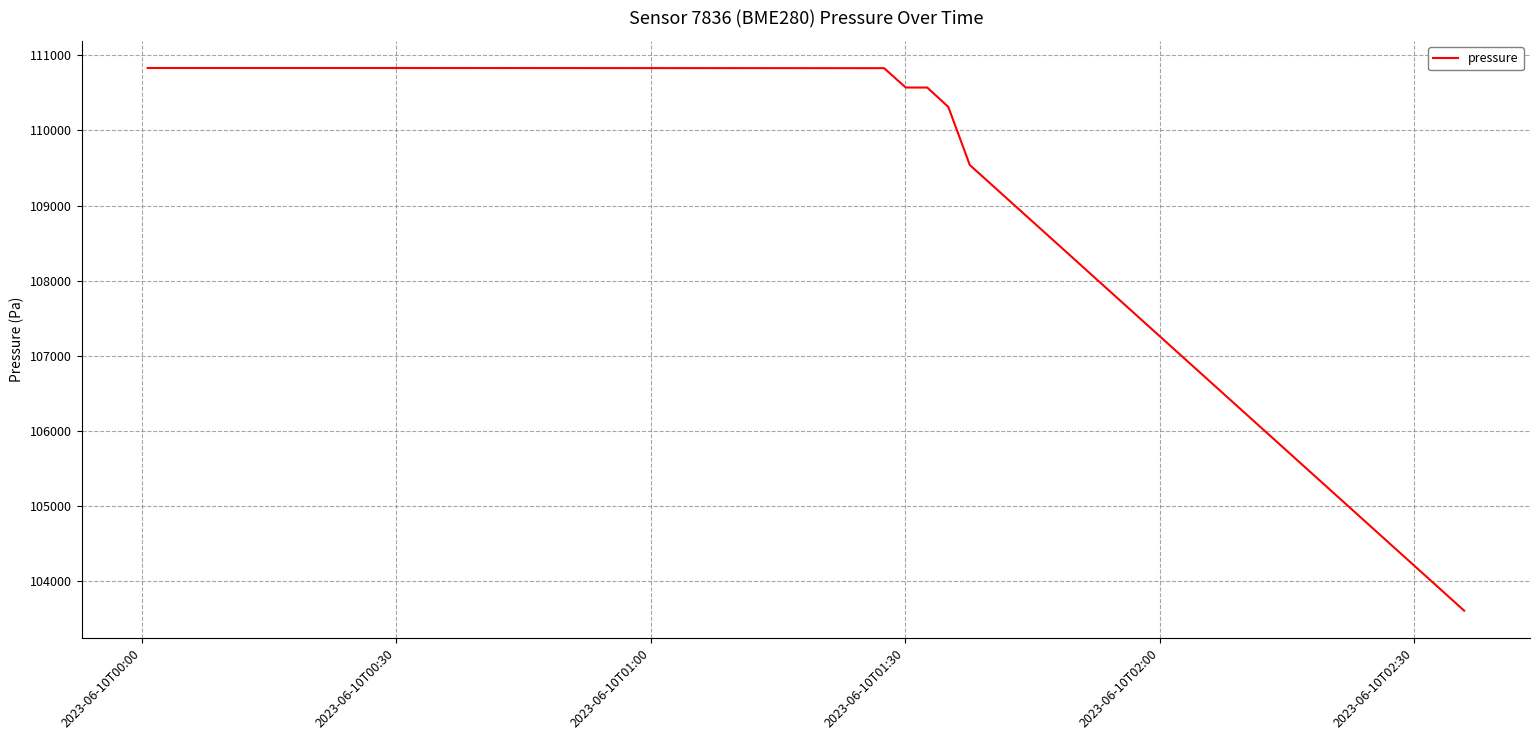

What is the maximum value shown in the chart?

110831.3